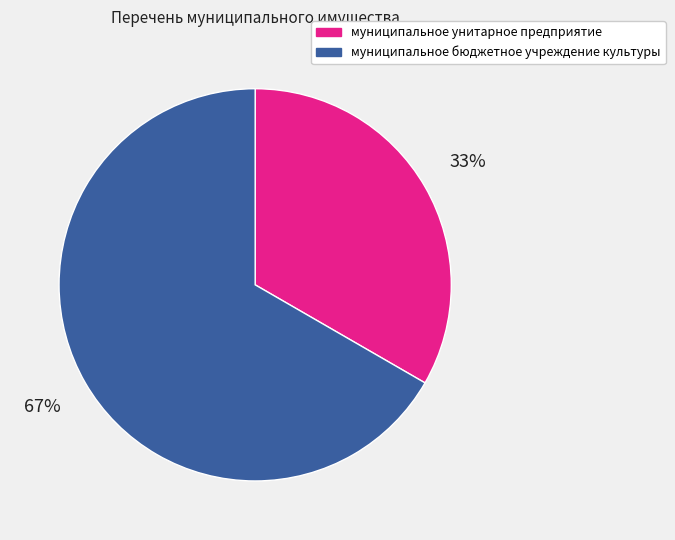

Combined, do муниципальное унитарное предприятие and муниципальное бюджетное учреждение культуры account for over 50%?

Yes